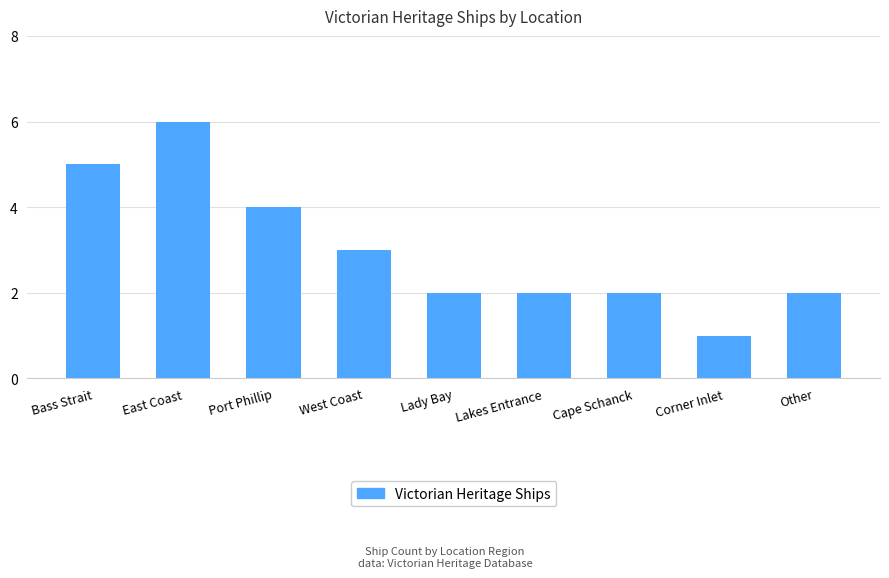

What is the change in value from West Coast to Lady Bay?

-1